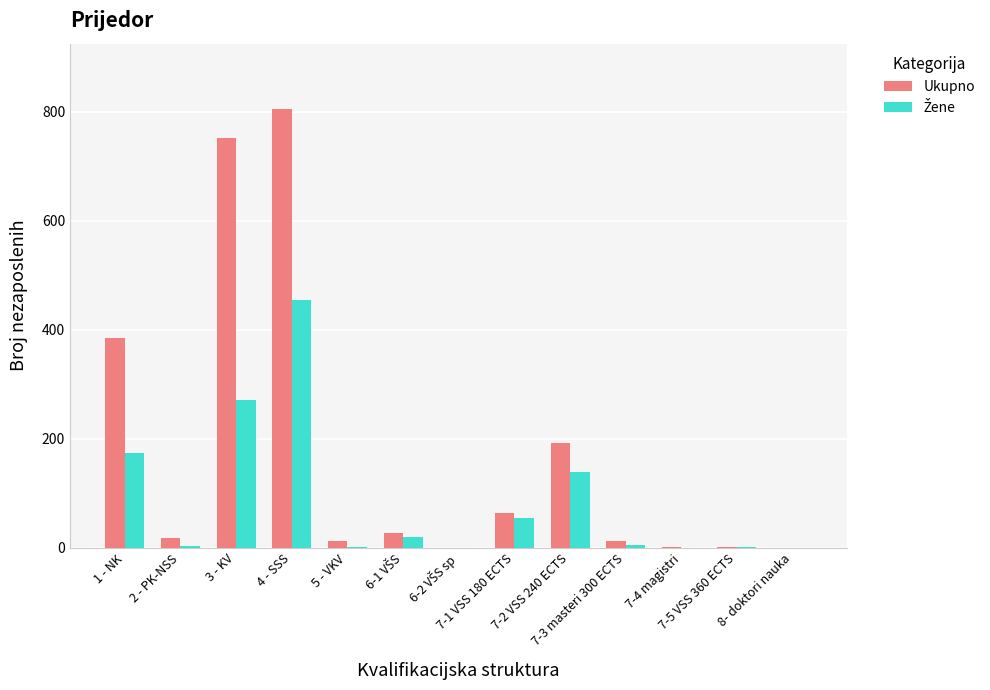

Count the number of categories in the chart.

13